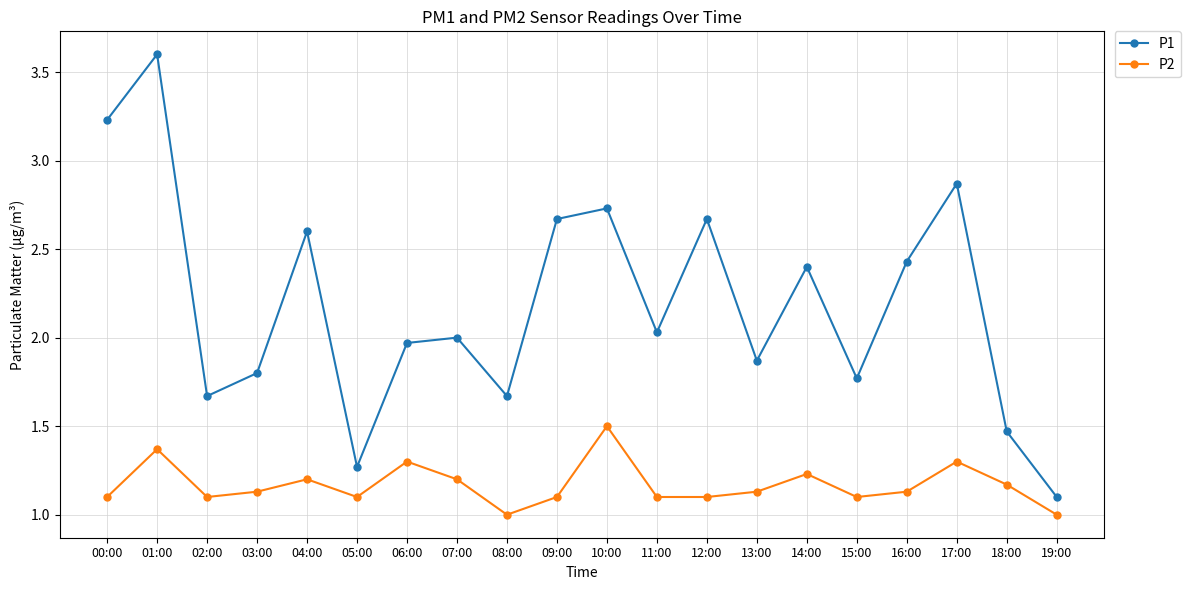

What is the label of the 16th point from the right?

04:00